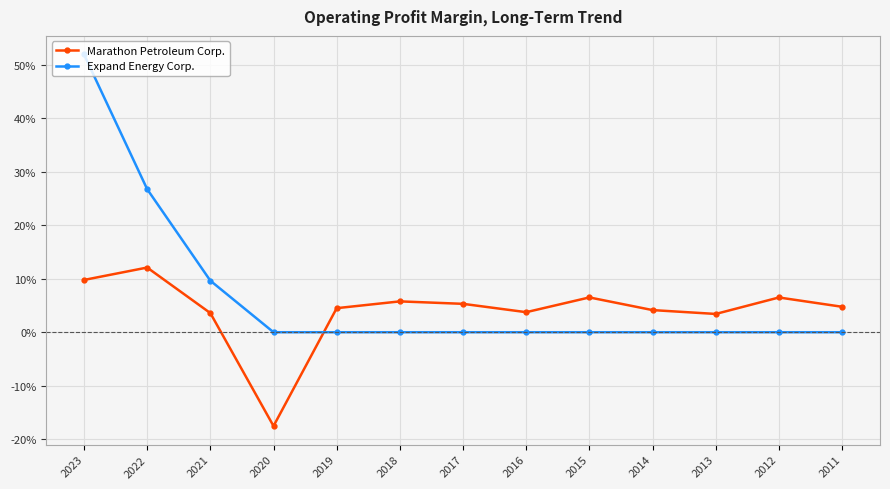

True or false: Marathon Petroleum Corp. has a value of 0.0 at 2016.

False